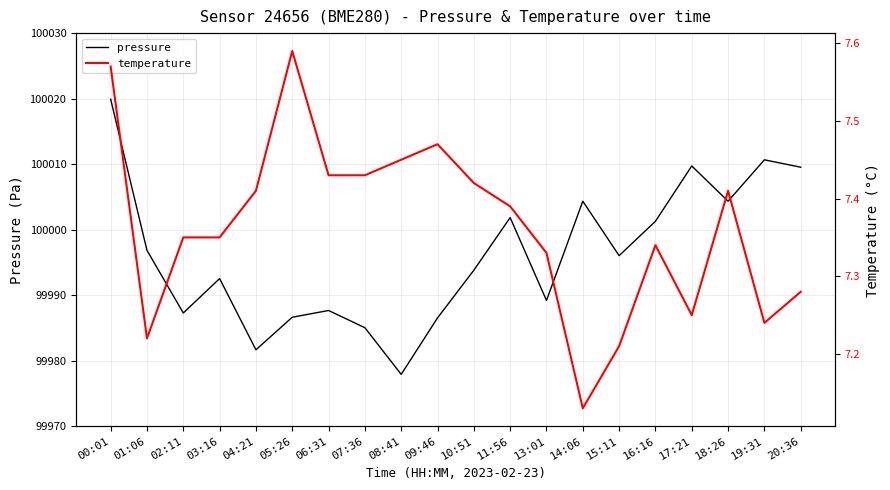

Between 10:51 and 13:01, which is larger?

10:51